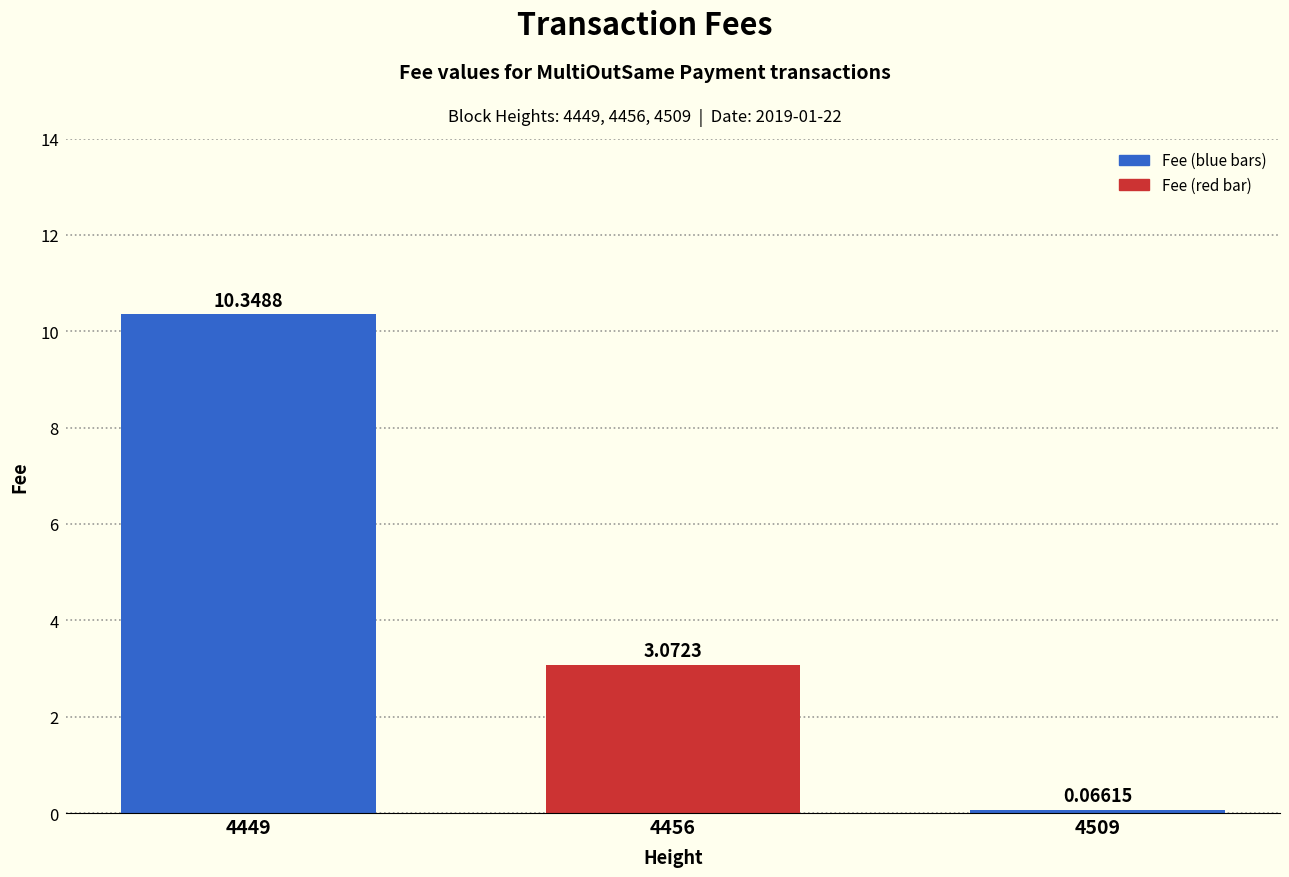

What is the sum of the values at 4509 and 4449?

10.4